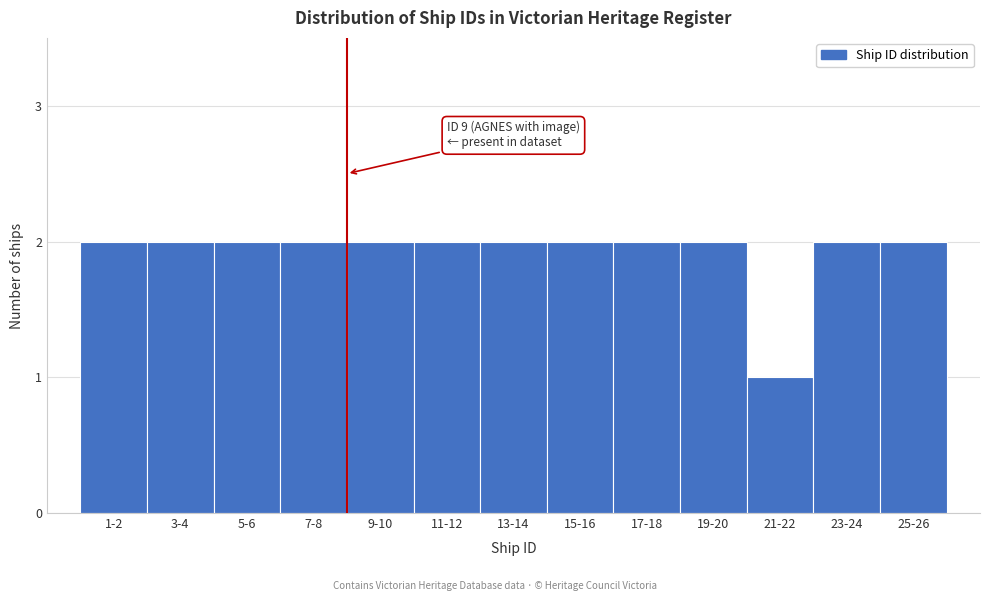

Reading left to right, extract all data points from this chart.

1-2=2	3-4=2	5-6=2	7-8=2	9-10=2	11-12=2	13-14=2	15-16=2	17-18=2	19-20=2	21-22=1	23-24=2	25-26=2